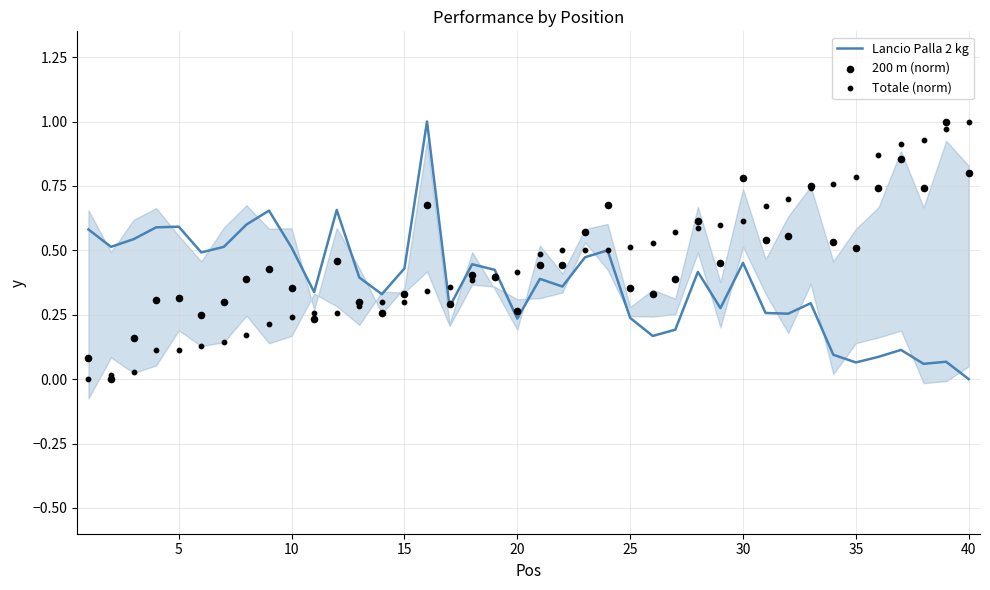

What are all the series names shown in the legend?

Lancio Palla 2 kg, 200 m (norm), Totale (norm)